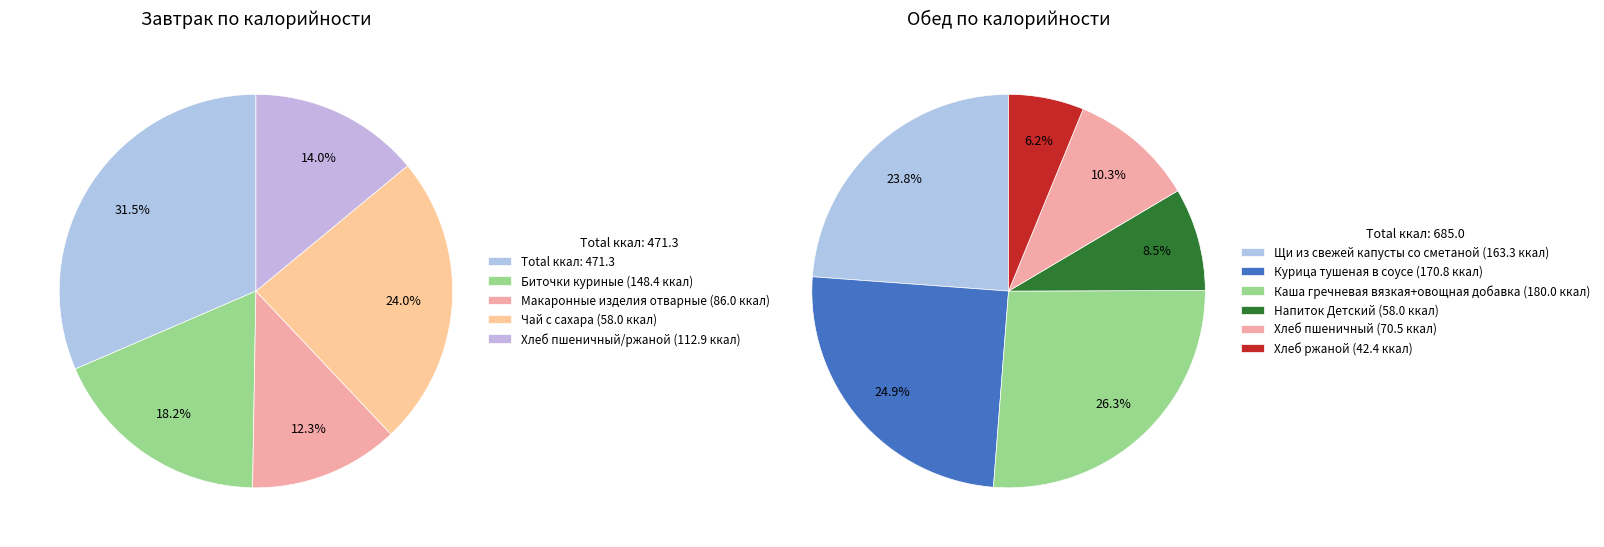

How many segments does this pie chart have?

11